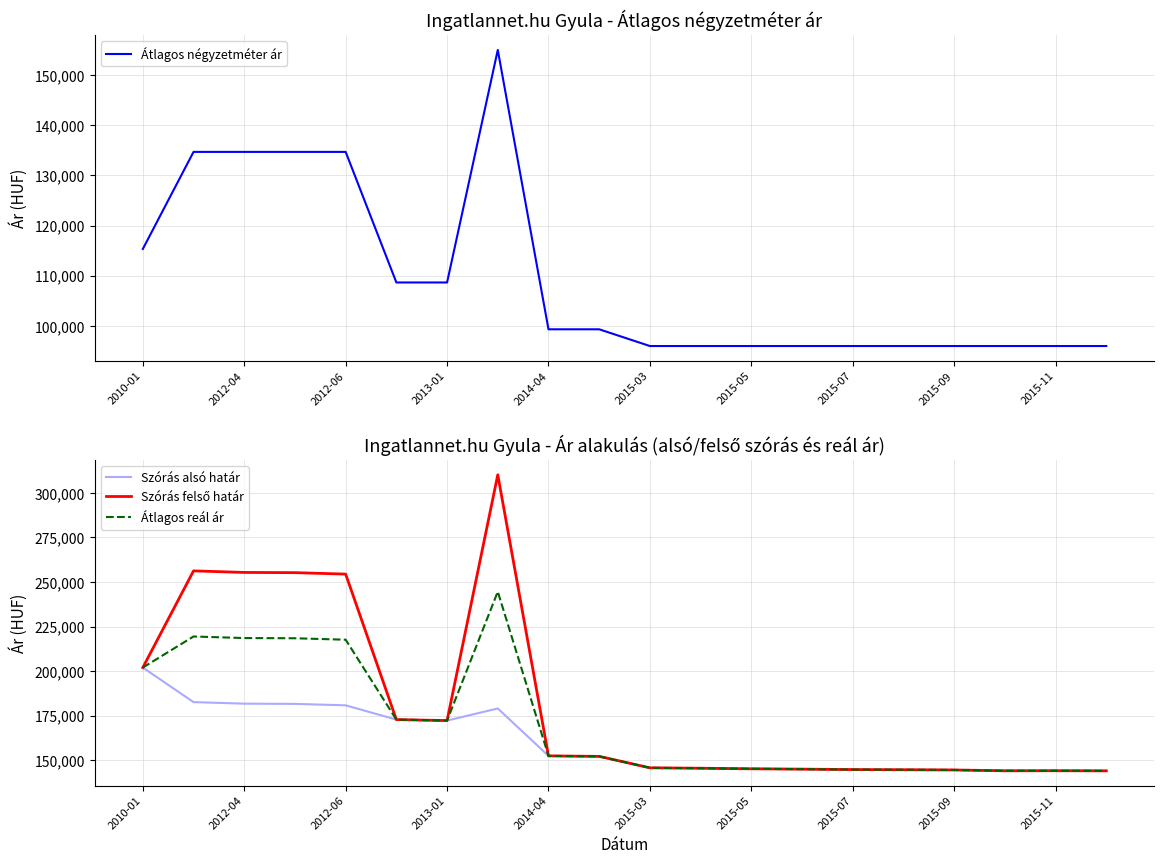

Where is Átlagos reál ár nearest to the value 194348?

2010-01